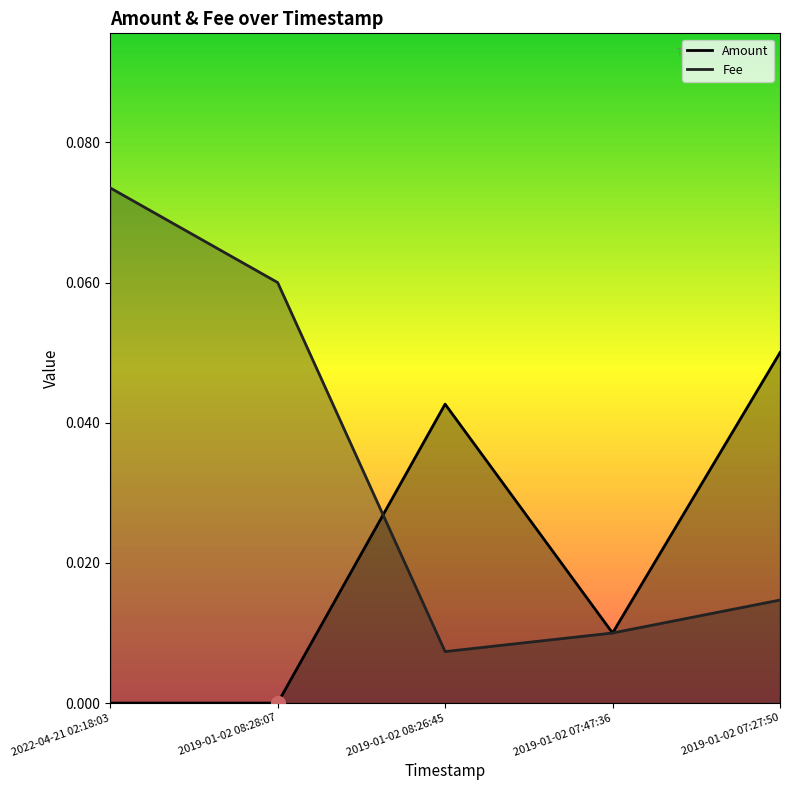

How many values in Amount are above zero?

4